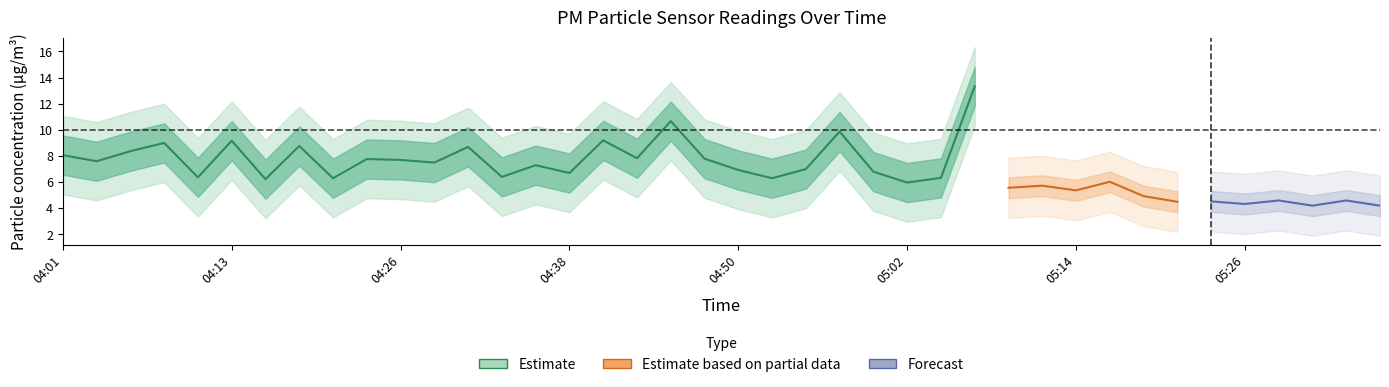

What position from the right is 05:36?

1